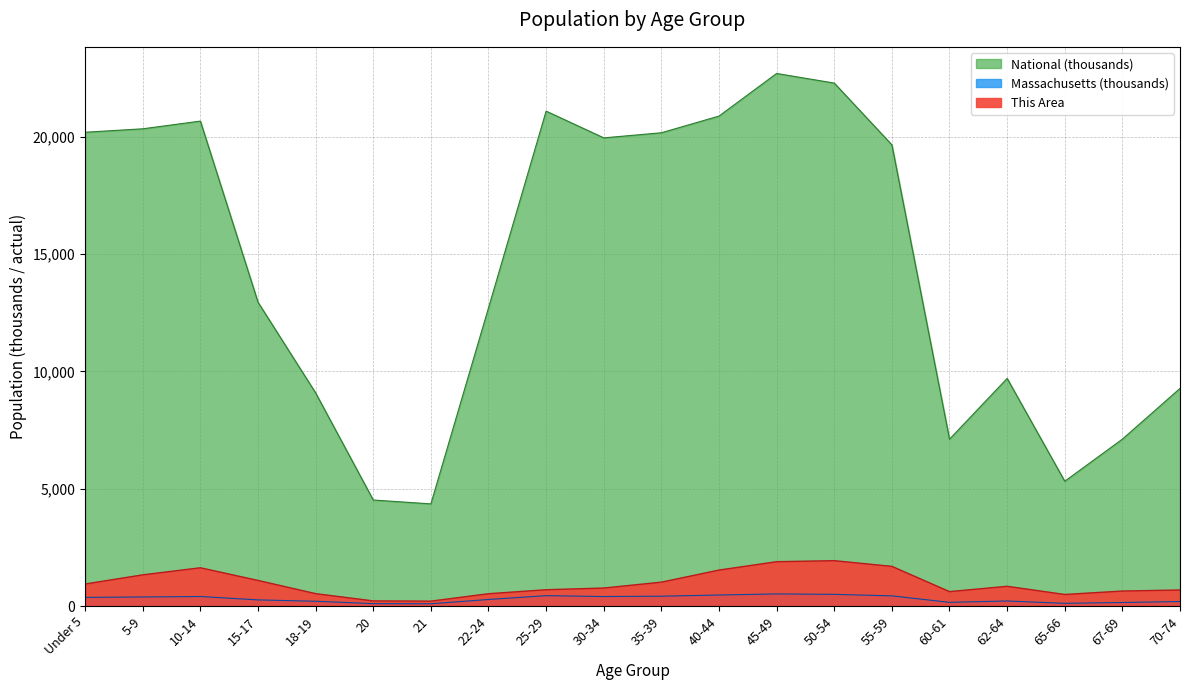

What are all the series names shown in the legend?

This Area, Massachusetts, National